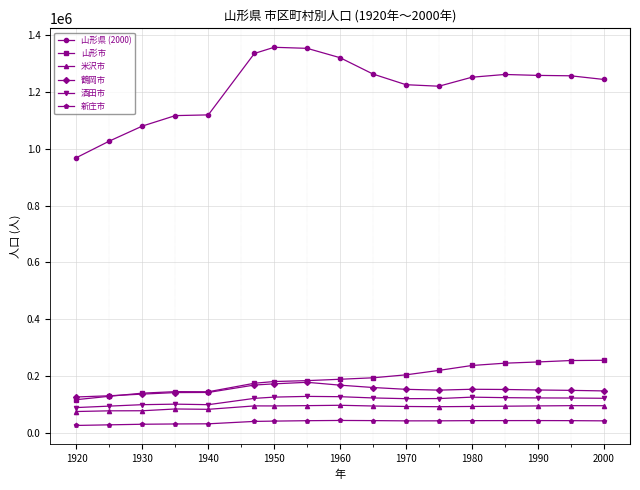

What is the value of the 新庄市 point at the 11th from the left?

42120